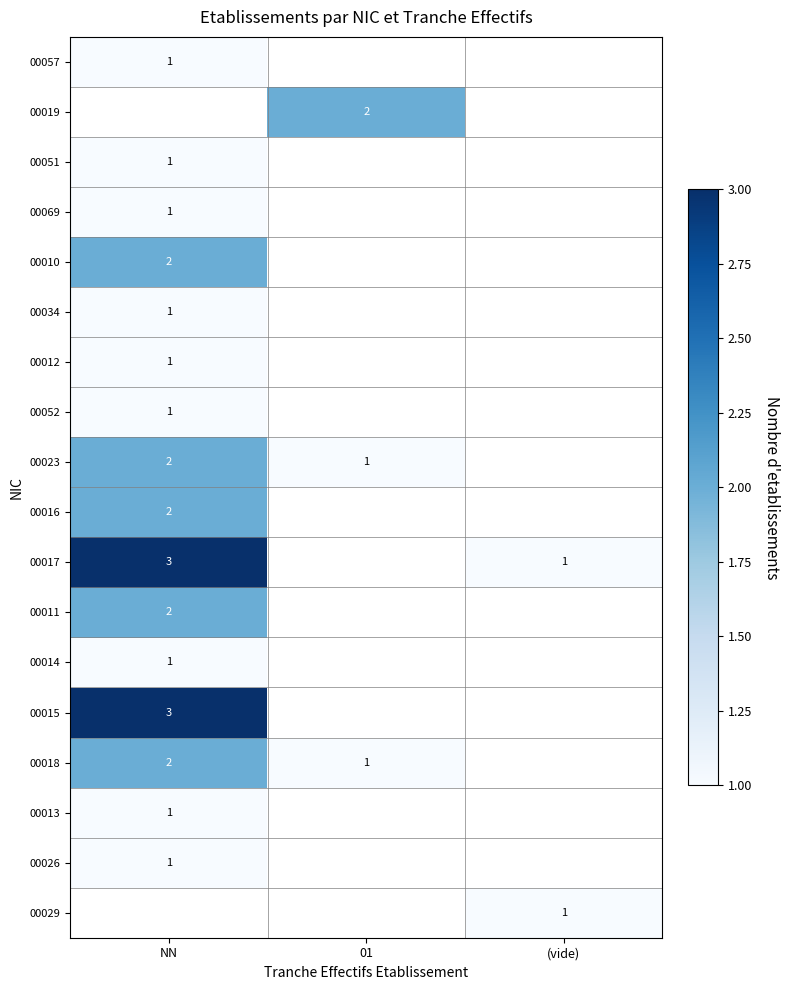

The value of 00034 at NN is 0. True or false?

False